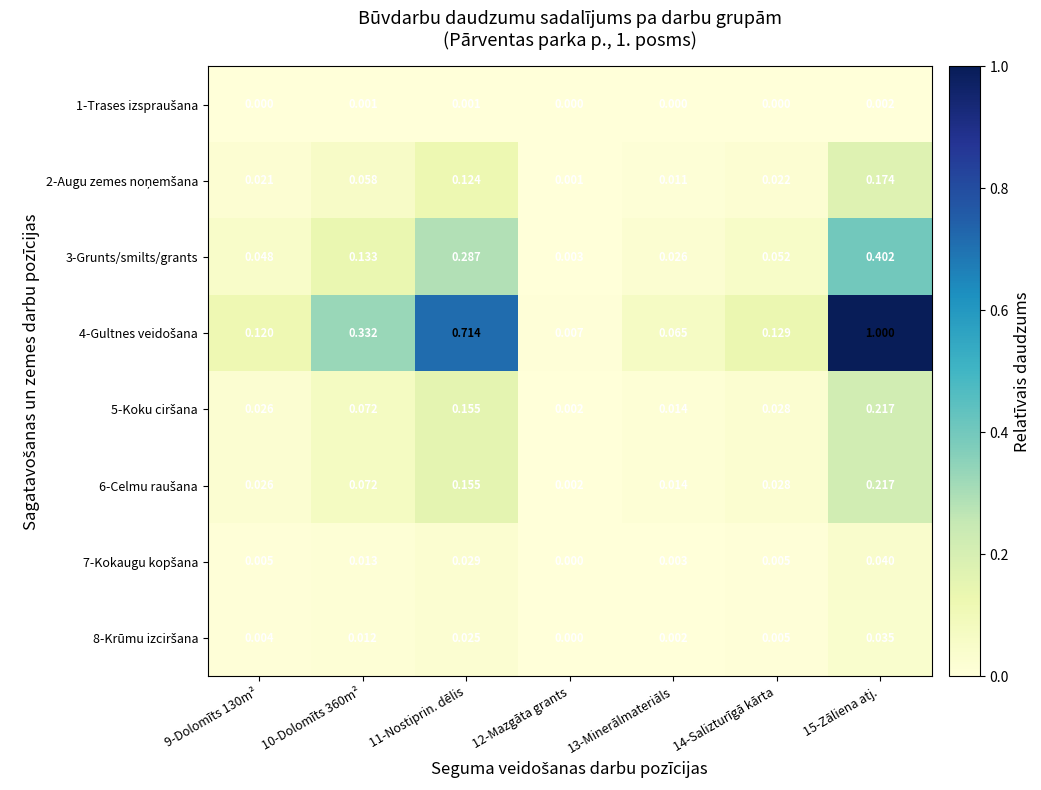

At which category is the sum across all series the highest?

15-Zāliena atj.